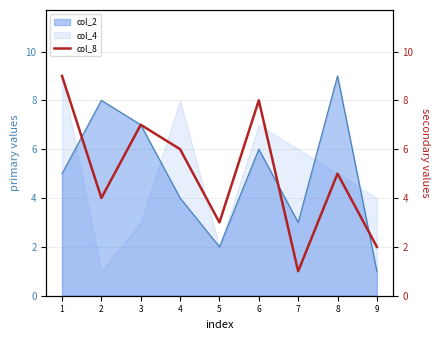

Does the chart display data point markers on the line(s)?

No